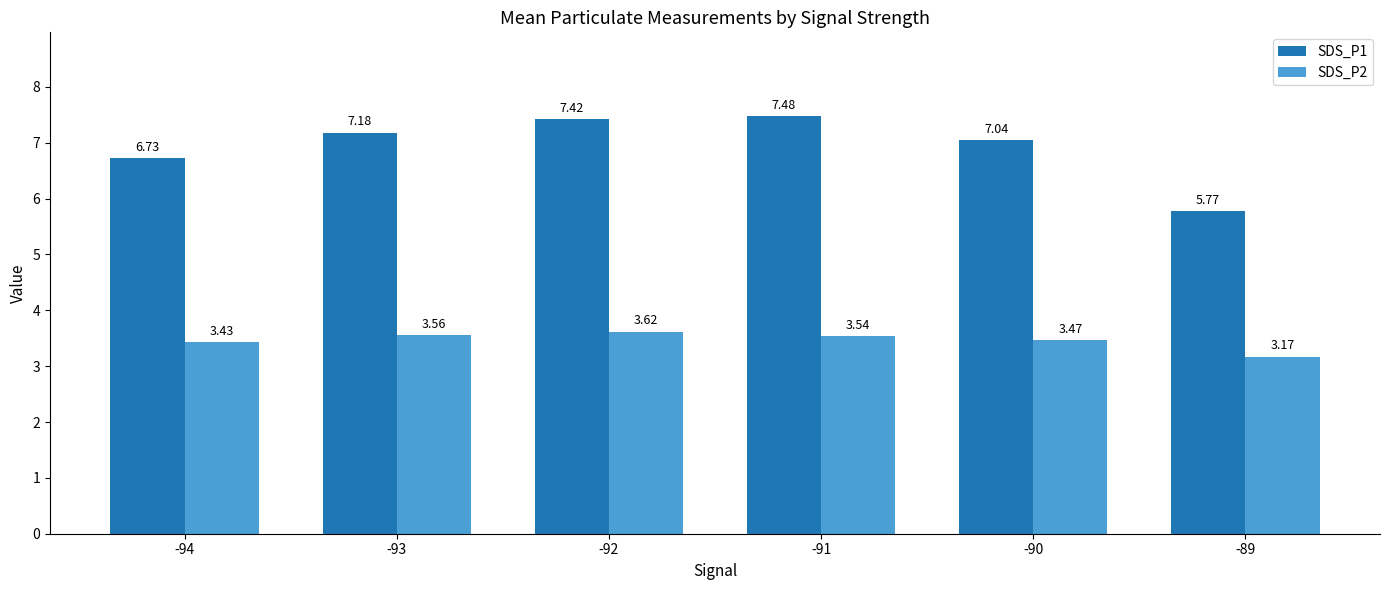

What is the sum of all SDS_P2 values?

20.8